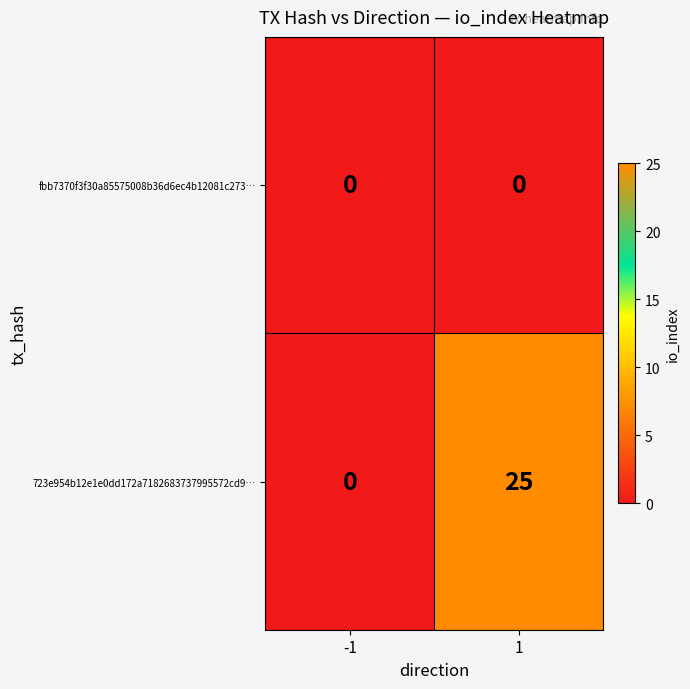

Is it true that 723e954b12e1e0dd172a7182683737995572cd9… equals 0 at -1?

True